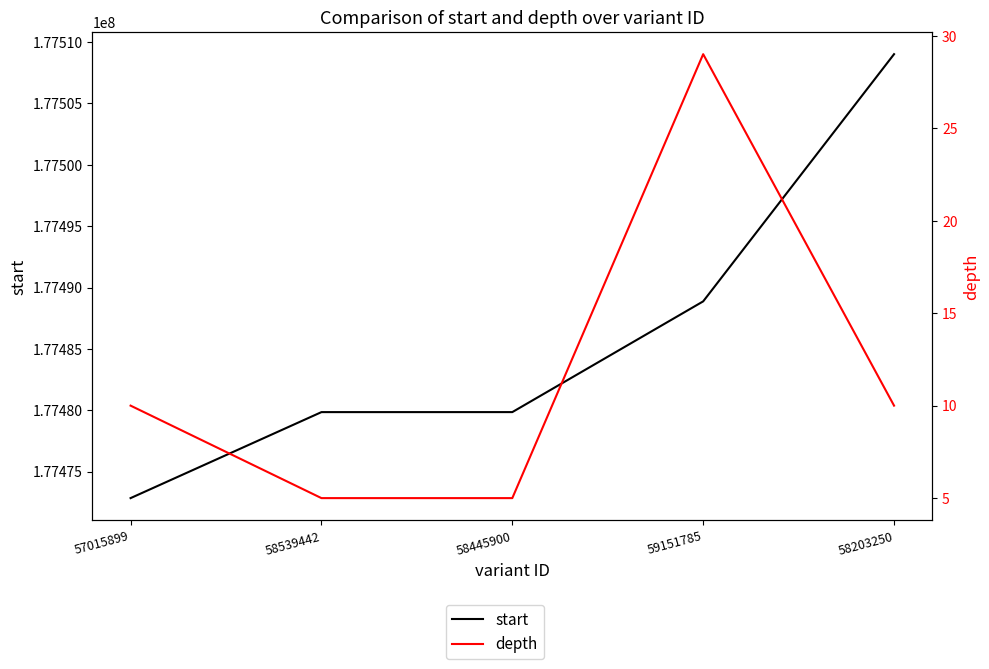

Is this an area chart (filled region under the line)?

No